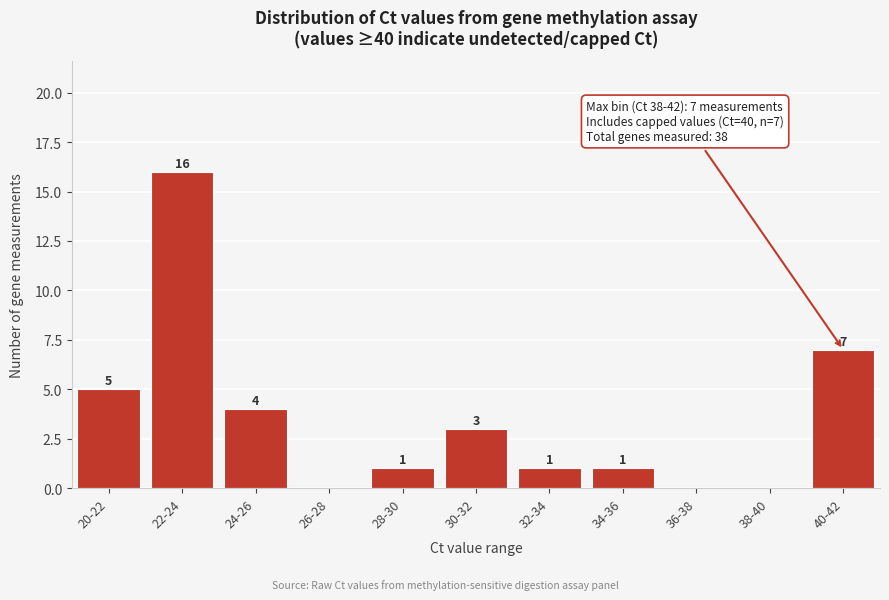

Reading left to right, extract all data points from this chart.

20-22=5	22-24=16	24-26=4	26-28=0	28-30=1	30-32=3	32-34=1	34-36=1	36-38=0	38-40=0	40-42=7